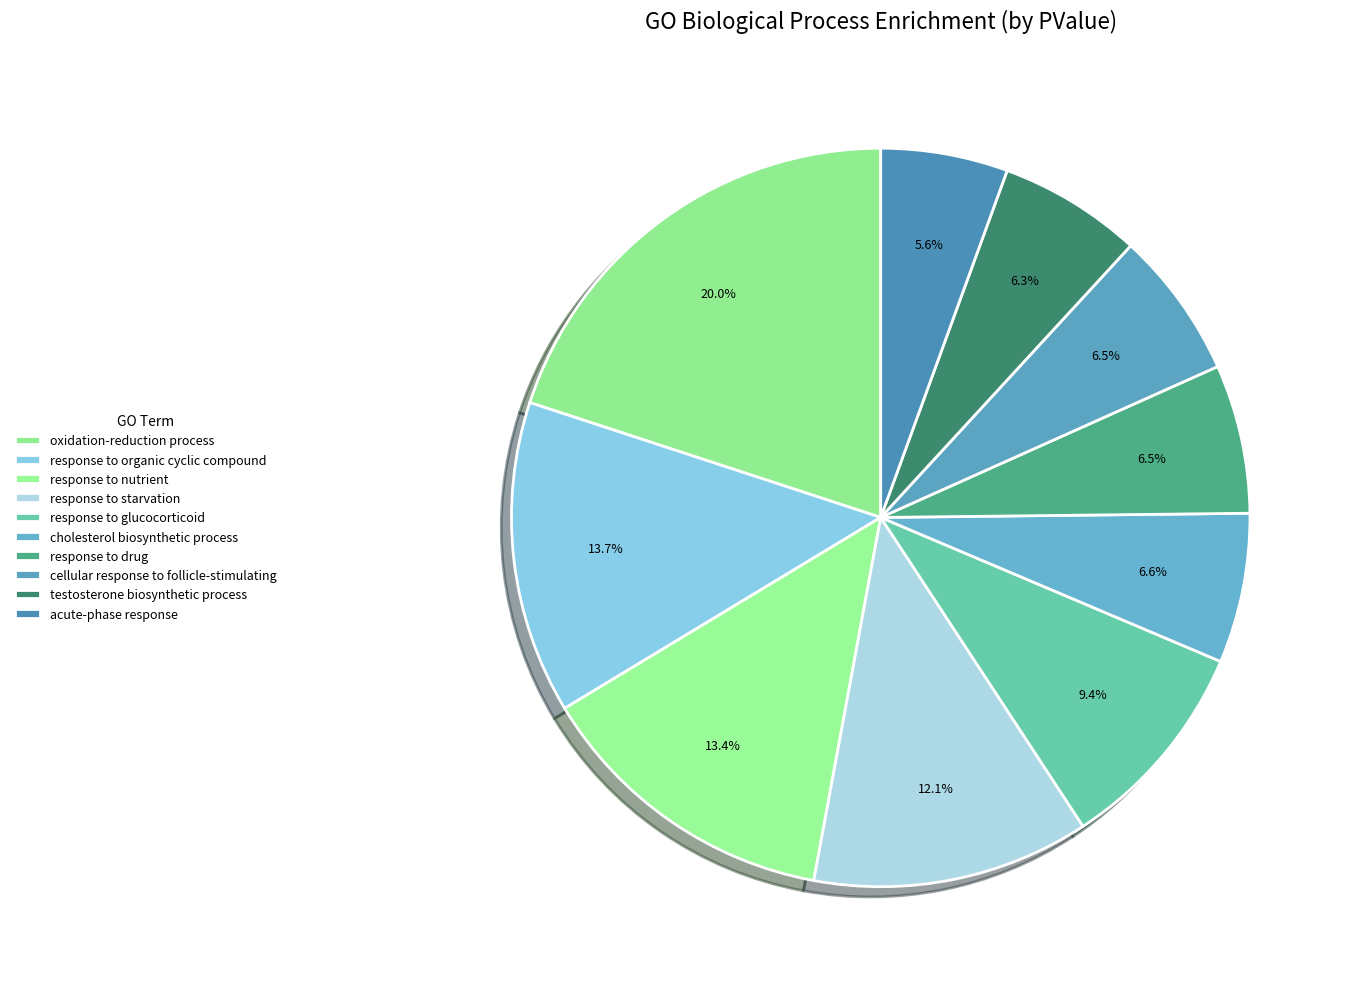

How many slices are in this pie chart?

10